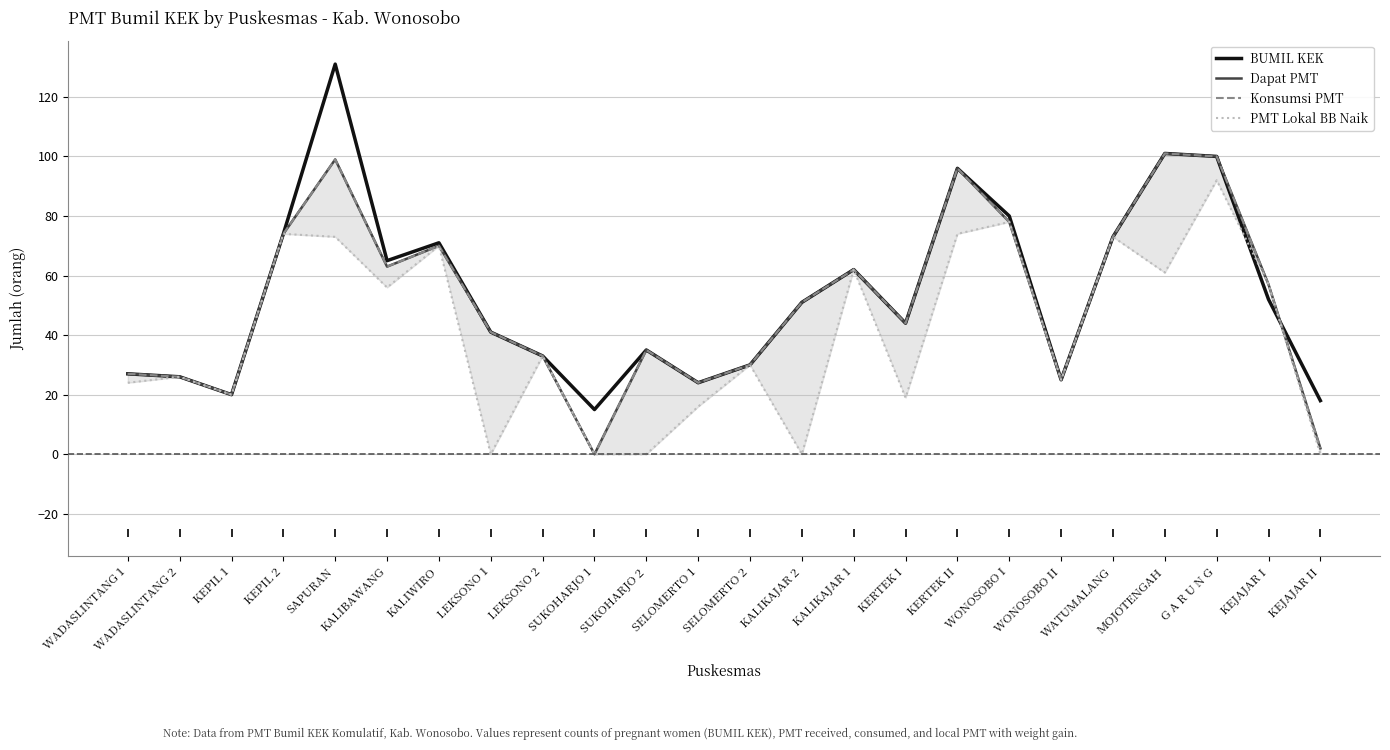

Reading right to left, what are all the values shown in this chart?

BUMIL KEK: KEJAJAR II=18	KEJAJAR I=52	G A R U N G=100	MOJOTENGAH=101	WATUMALANG=73	WONOSOBO II=25	WONOSOBO I=80	KERTEK II=96	KERTEK I=44	KALIKAJAR 1=62	KALIKAJAR 2=51	SELOMERTO 2=30	SELOMERTO 1=24	SUKOHARJO 2=35	SUKOHARJO 1=15	LEKSONO 2=33	LEKSONO 1=41	KALIWIRO=71	KALIBAWANG=65	SAPURAN=131	KEPIL 2=74	KEPIL 1=20	WADASLINTANG 2=26	WADASLINTANG 1=27
Dapat PMT: KEJAJAR II=2	KEJAJAR I=57	G A R U N G=100	MOJOTENGAH=101	WATUMALANG=73	WONOSOBO II=25	WONOSOBO I=78	KERTEK II=96	KERTEK I=44	KALIKAJAR 1=62	KALIKAJAR 2=51	SELOMERTO 2=30	SELOMERTO 1=24	SUKOHARJO 2=35	SUKOHARJO 1=0	LEKSONO 2=33	LEKSONO 1=41	KALIWIRO=70	KALIBAWANG=63	SAPURAN=99	KEPIL 2=74	KEPIL 1=20	WADASLINTANG 2=26	WADASLINTANG 1=27
Konsumsi PMT: KEJAJAR II=2	KEJAJAR I=57	G A R U N G=100	MOJOTENGAH=101	WATUMALANG=73	WONOSOBO II=25	WONOSOBO I=78	KERTEK II=96	KERTEK I=44	KALIKAJAR 1=62	KALIKAJAR 2=51	SELOMERTO 2=30	SELOMERTO 1=24	SUKOHARJO 2=35	SUKOHARJO 1=0	LEKSONO 2=33	LEKSONO 1=41	KALIWIRO=70	KALIBAWANG=63	SAPURAN=99	KEPIL 2=74	KEPIL 1=20	WADASLINTANG 2=26	WADASLINTANG 1=27
PMT Lokal BB Naik: KEJAJAR II=0	KEJAJAR I=57	G A R U N G=92	MOJOTENGAH=61	WATUMALANG=73	WONOSOBO II=25	WONOSOBO I=78	KERTEK II=74	KERTEK I=19	KALIKAJAR 1=62	KALIKAJAR 2=0	SELOMERTO 2=30	SELOMERTO 1=16	SUKOHARJO 2=0	SUKOHARJO 1=0	LEKSONO 2=33	LEKSONO 1=0	KALIWIRO=70	KALIBAWANG=56	SAPURAN=73	KEPIL 2=74	KEPIL 1=20	WADASLINTANG 2=26	WADASLINTANG 1=24